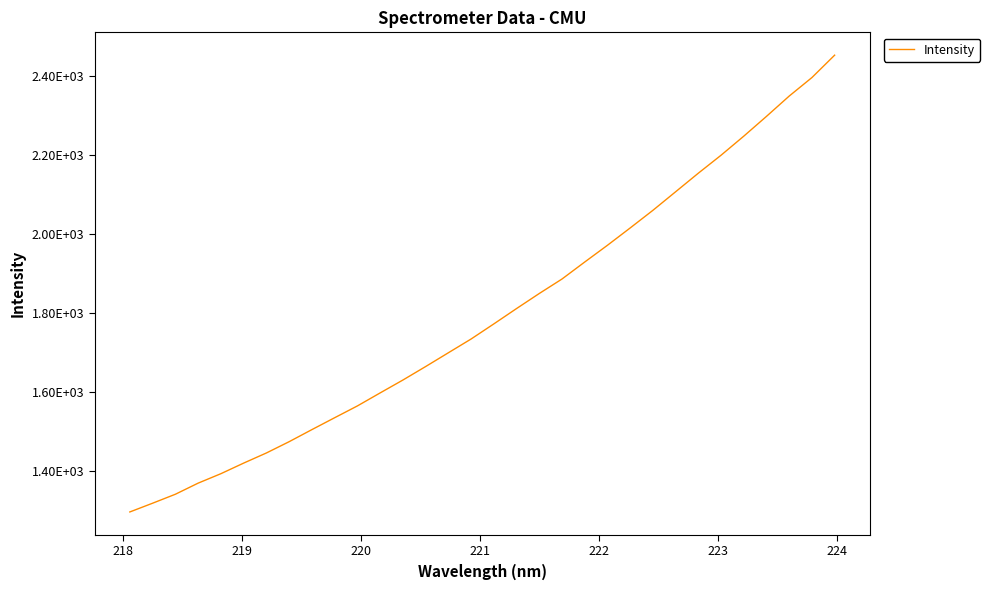

What is the greatest value displayed?

2453.3